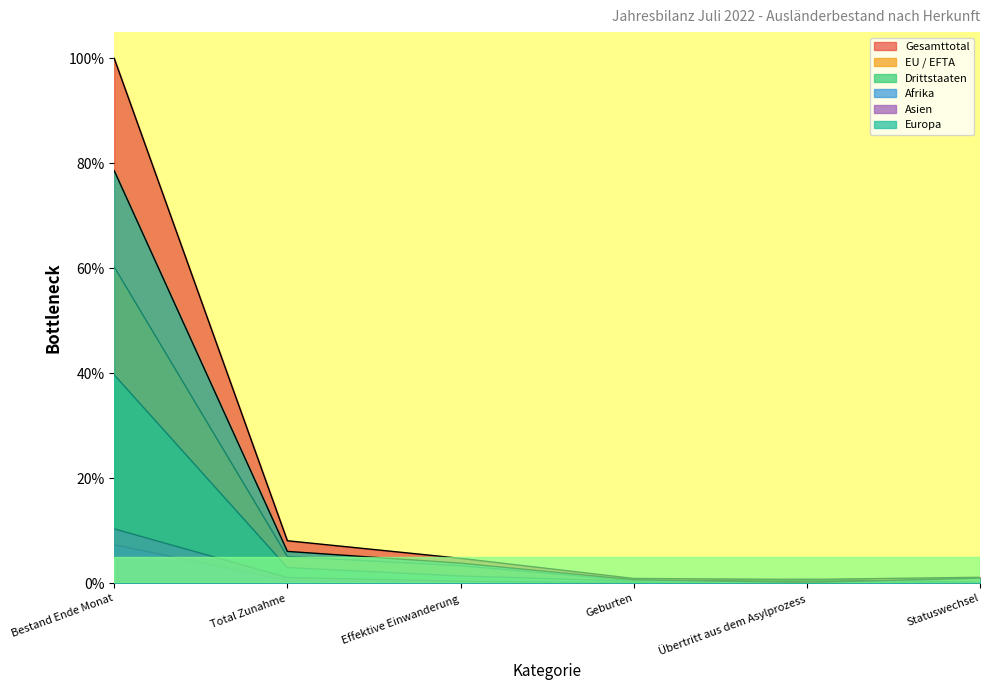

Which series has the largest total across all categories?

Gesamttotal